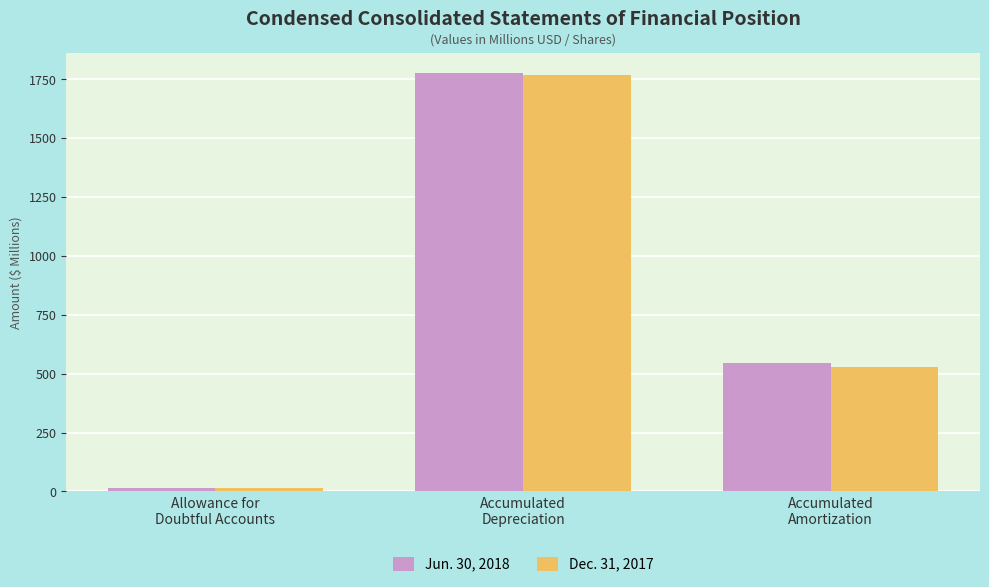

How many data points in Dec. 31, 2017 are less than 528?

1